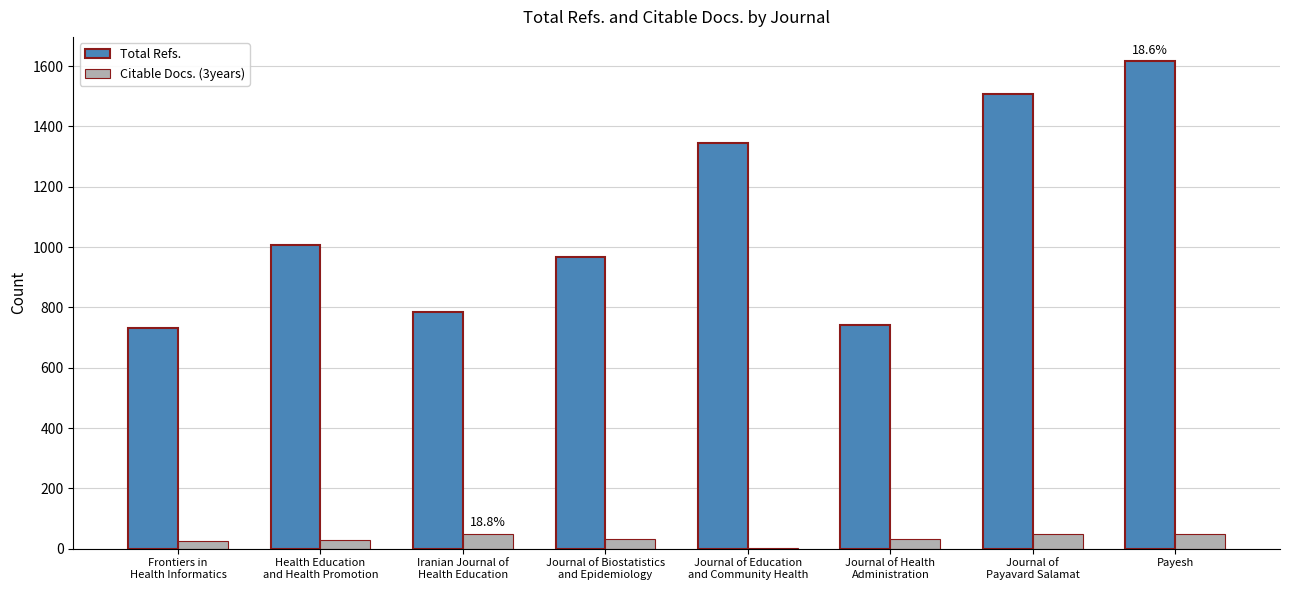

Are the bars grouped side by side (vs. stacked)?

Yes